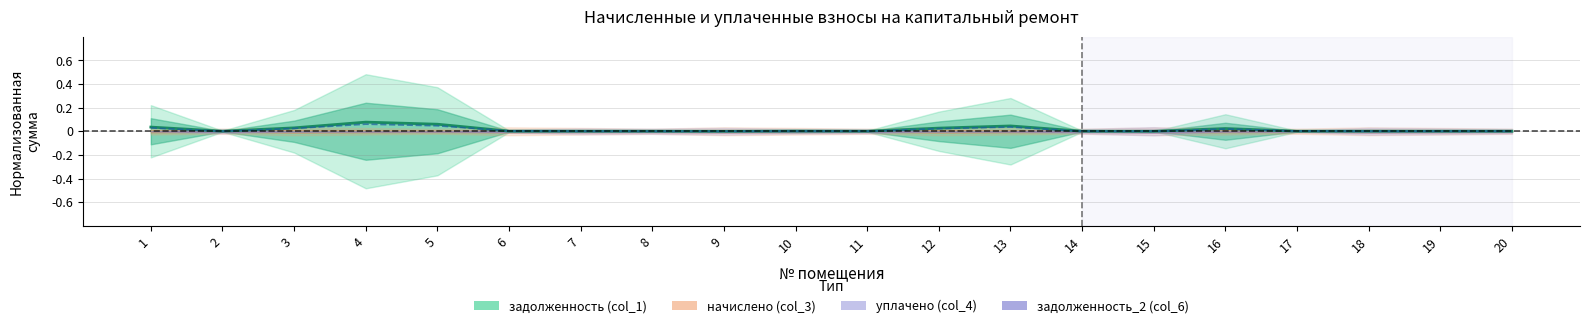

What is the difference between the maximum and minimum values?

0.1